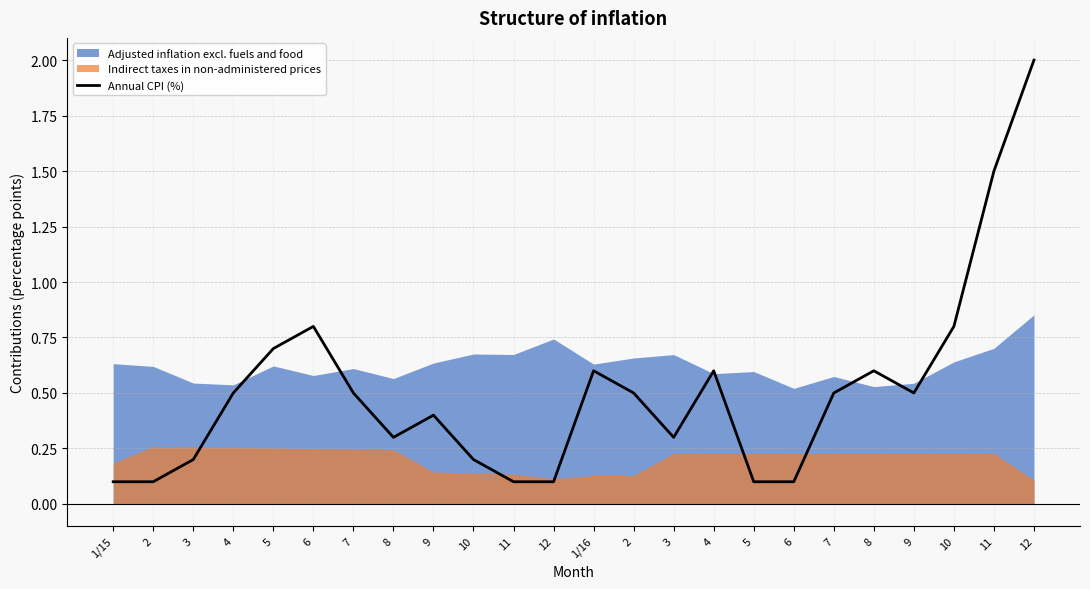

How many data points does each series have?

24